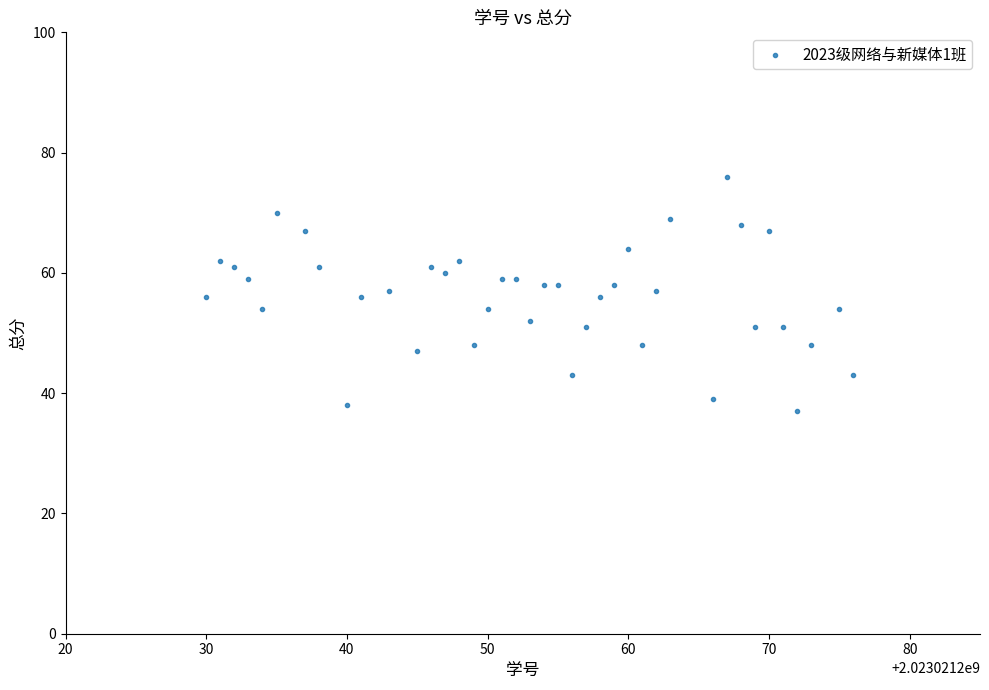

What is the range of Y values (max minus min)?

39